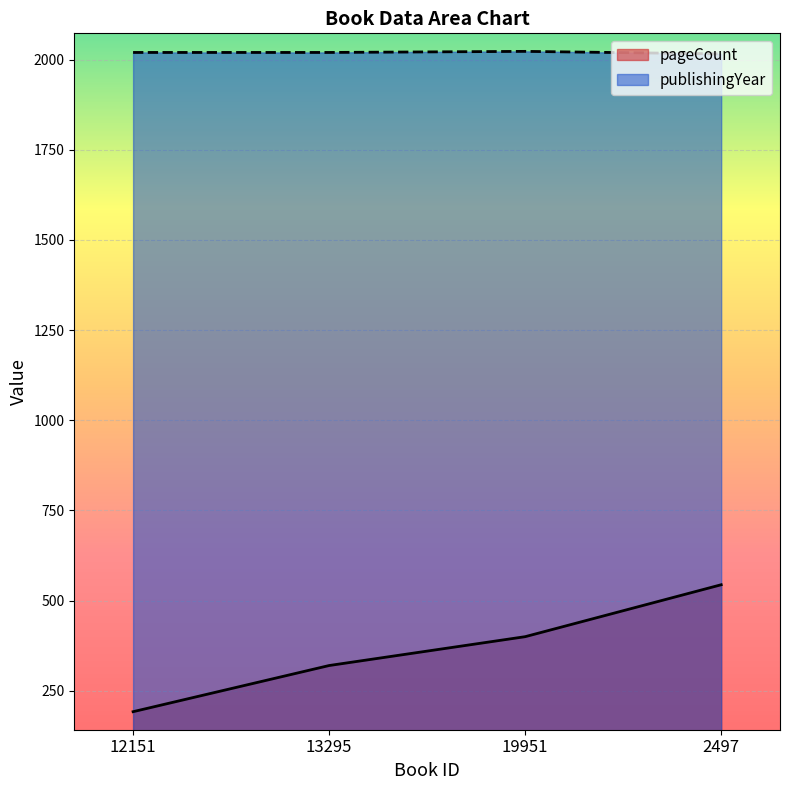

What is the value of the pageCount point at the 4th from the left?

544